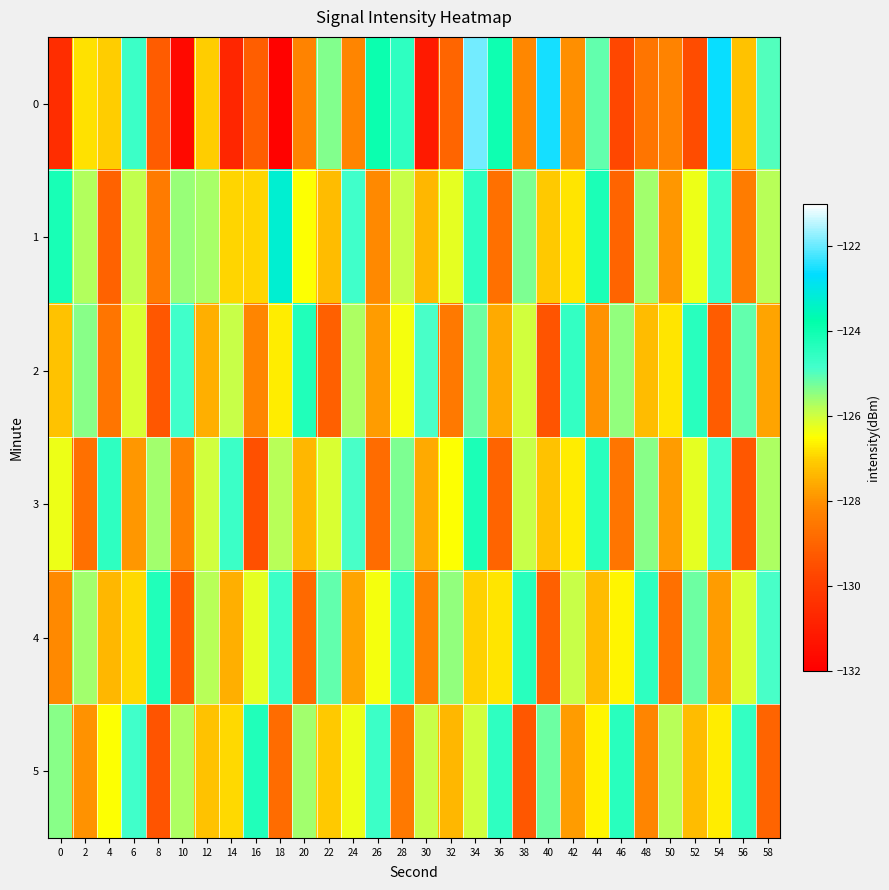

At 30, list the series in order from smallest to largest.

0, 4, 3, 1, 5, 2